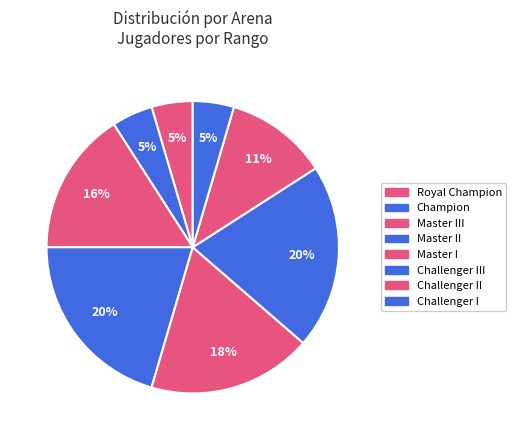

Which category has the biggest portion of the pie?

Challenger III